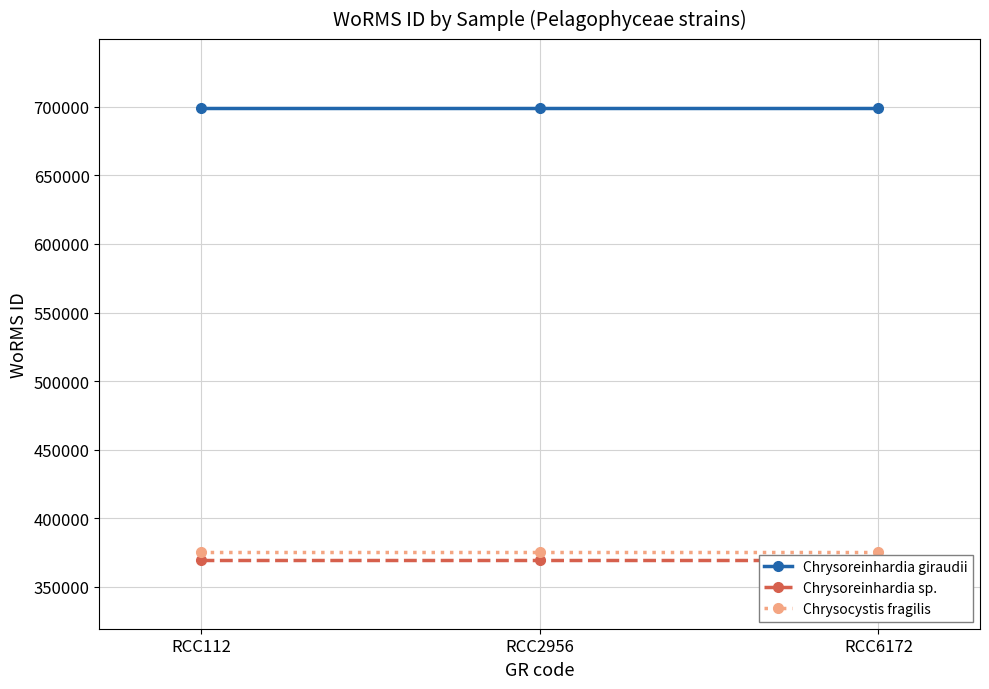

At how many categories does at least one series exceed 519961?

3